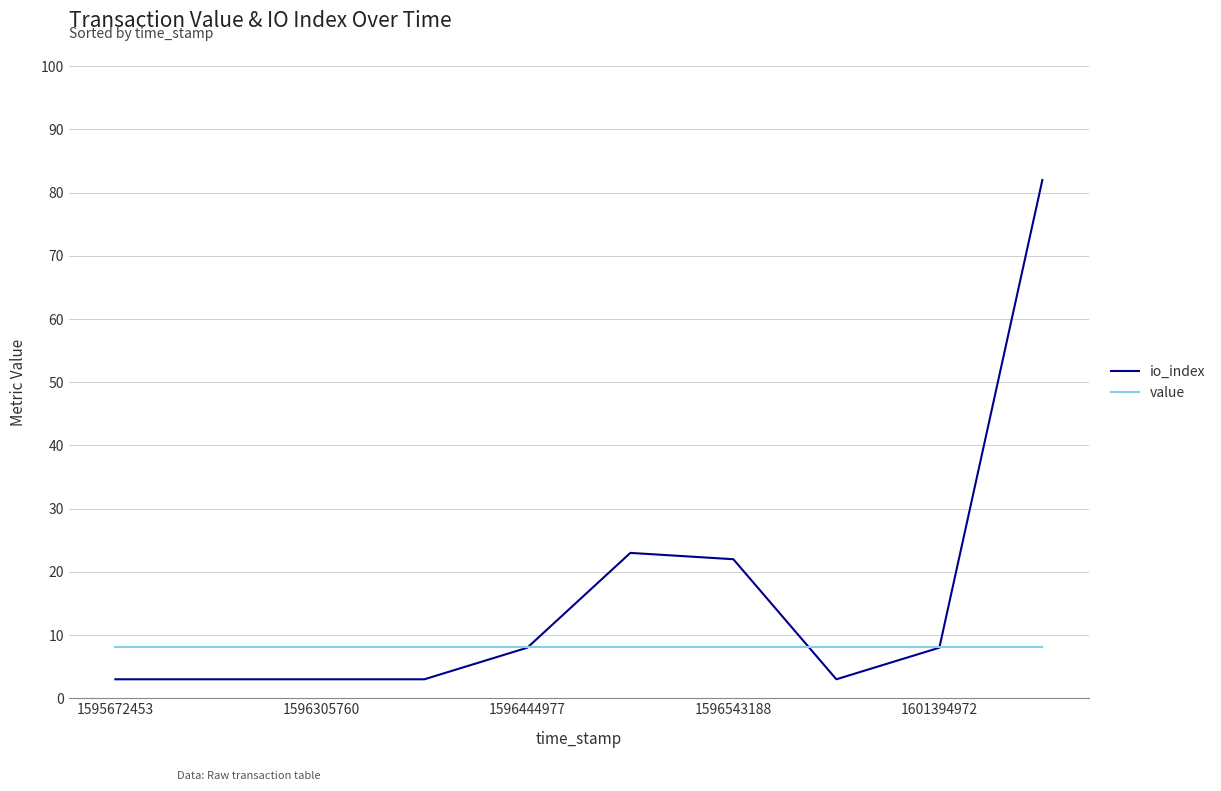

Which series has the largest range (max minus min)?

io_index